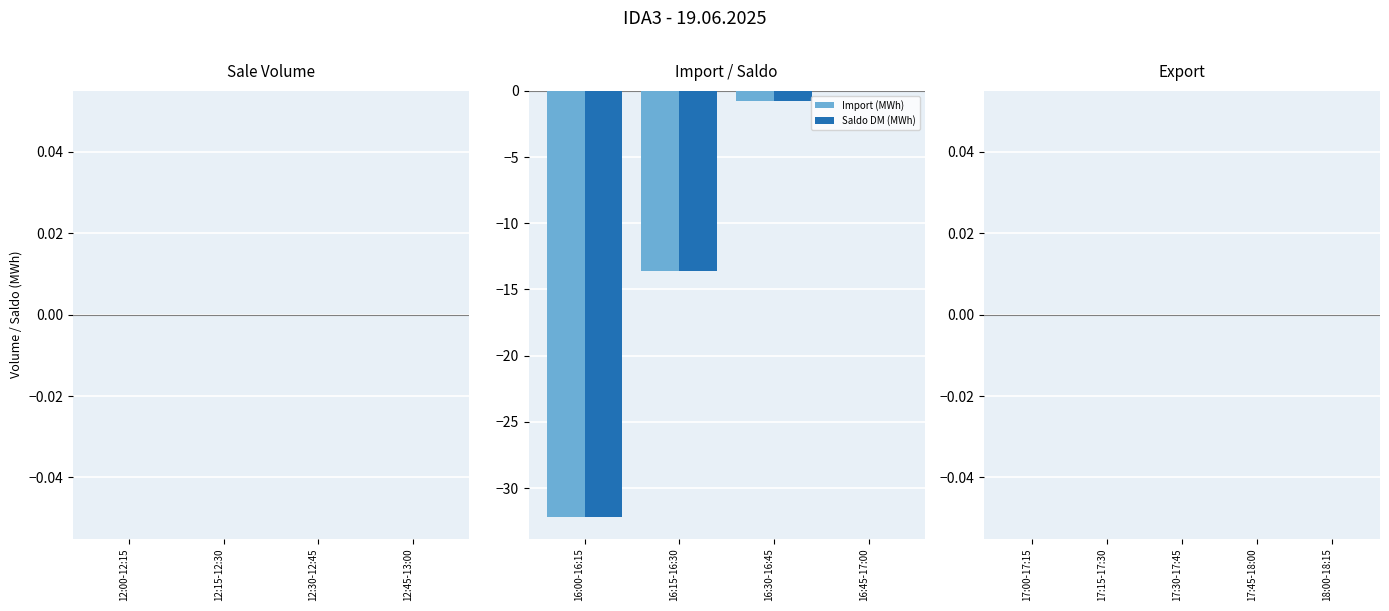

What is the sum of the Saldo DM (MWh) values at 16:45-17:00 and 16:30-16:45?

-0.8